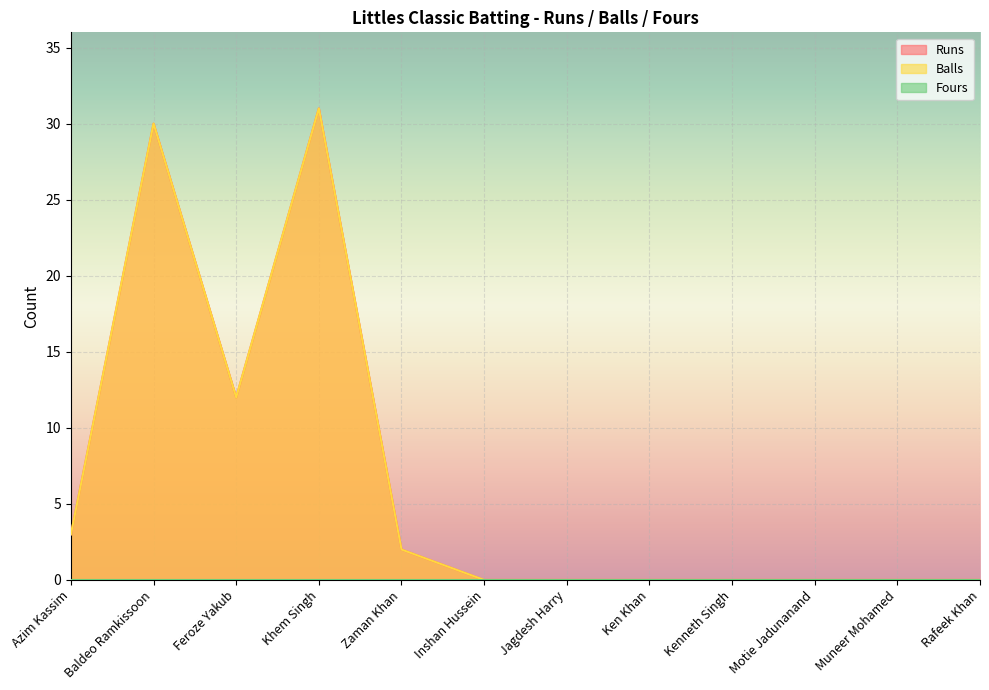

List the labels in order of Balls value, largest first.

Khem Singh, Baldeo Ramkissoon, Feroze Yakub, Azim Kassim, Zaman Khan, Inshan Hussein, Jagdesh Harry, Ken Khan, Kenneth Singh, Motie Jadunanand, Muneer Mohamed, Rafeek Khan